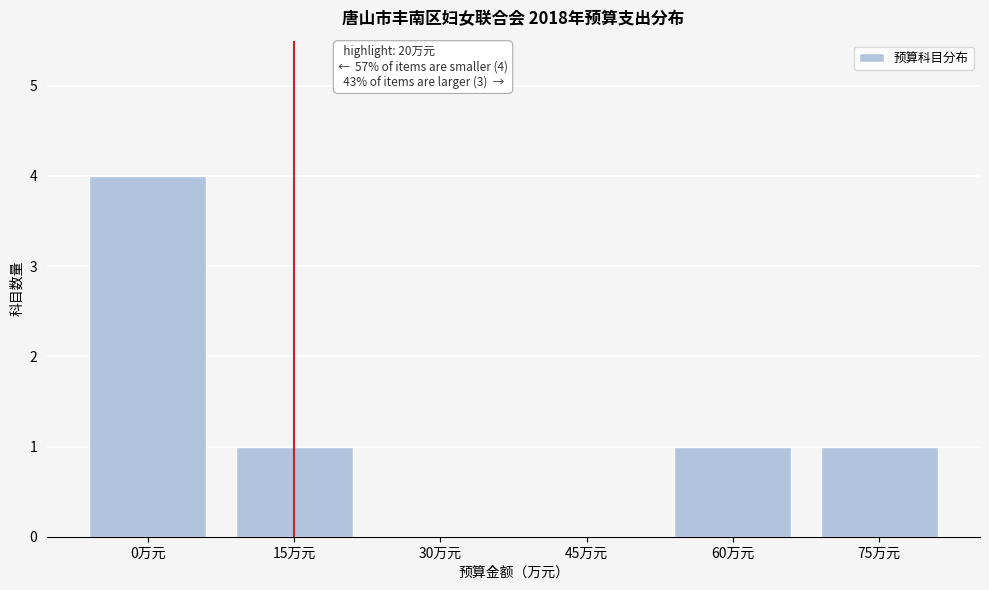

Reading right to left, what are all the values shown in this chart?

75万元=1	60万元=1	45万元=0	30万元=0	15万元=1	0万元=4